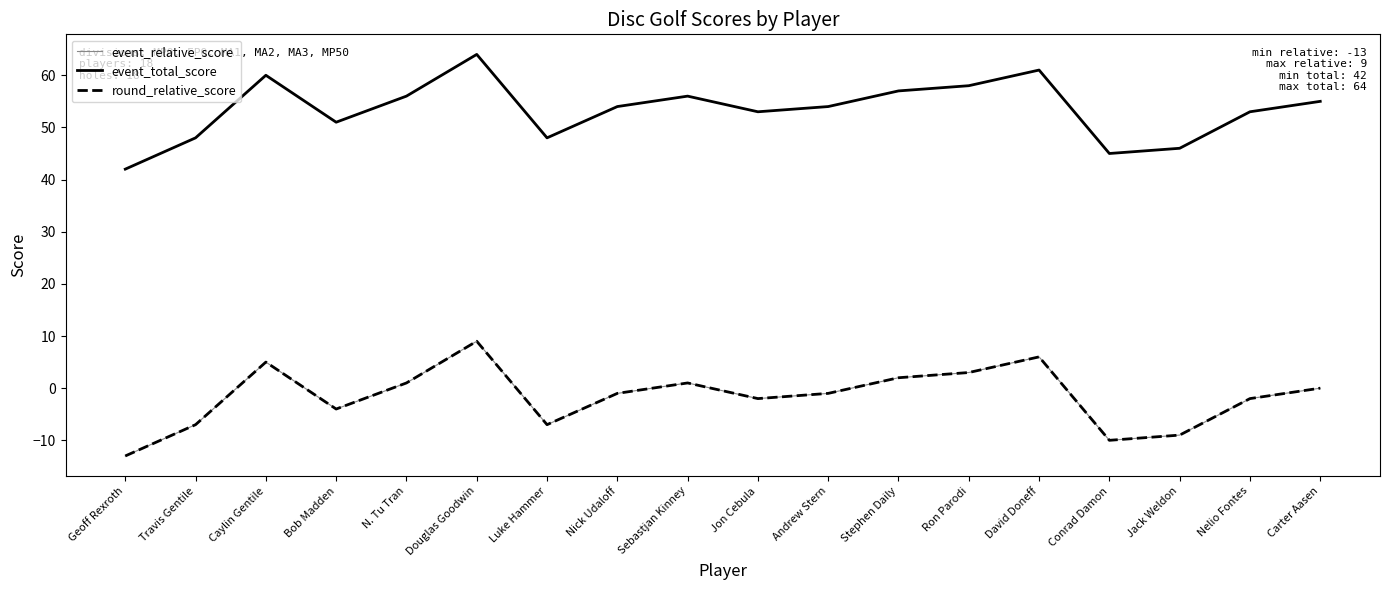

What is the average value of the event_total_score series?

53